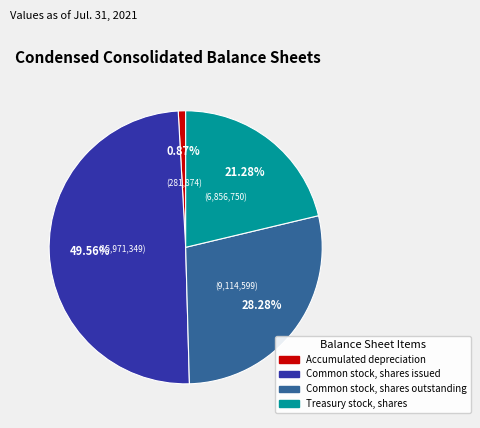

Which slice is the largest?

Common stock, shares issued